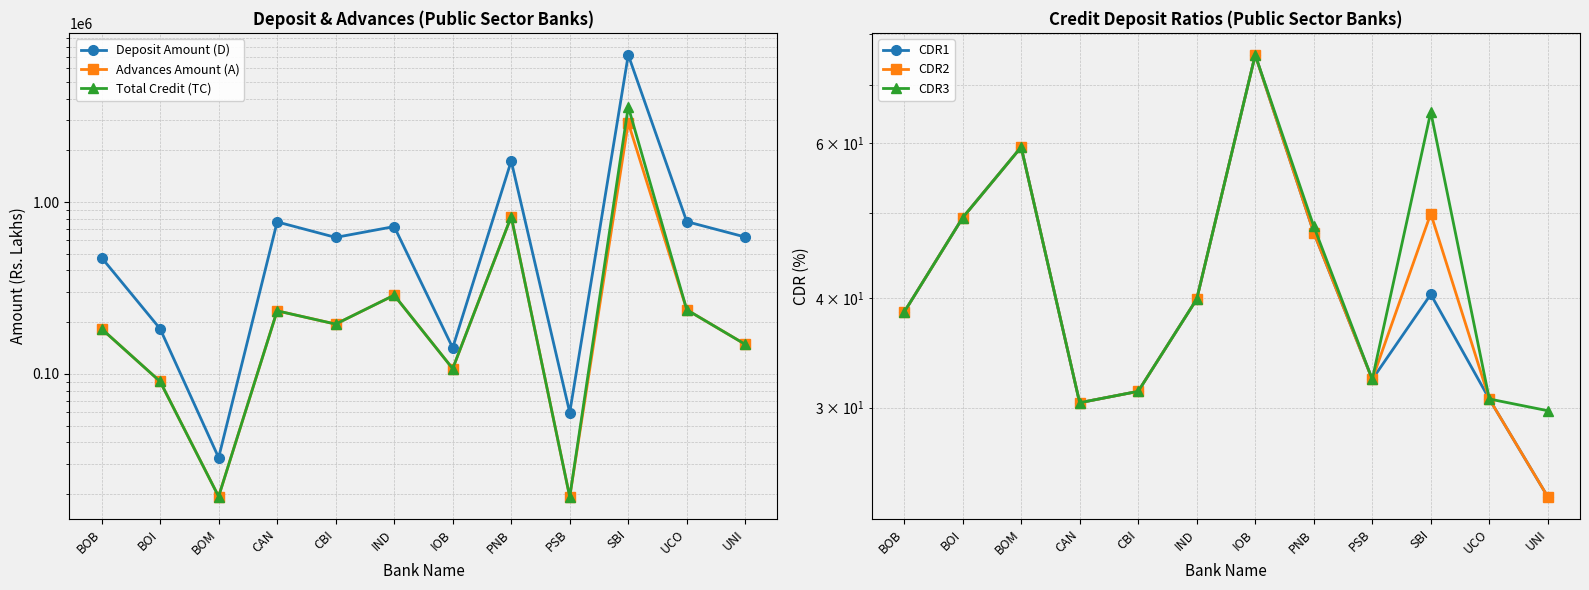

What is the label of the 2nd point from the left?

BOI